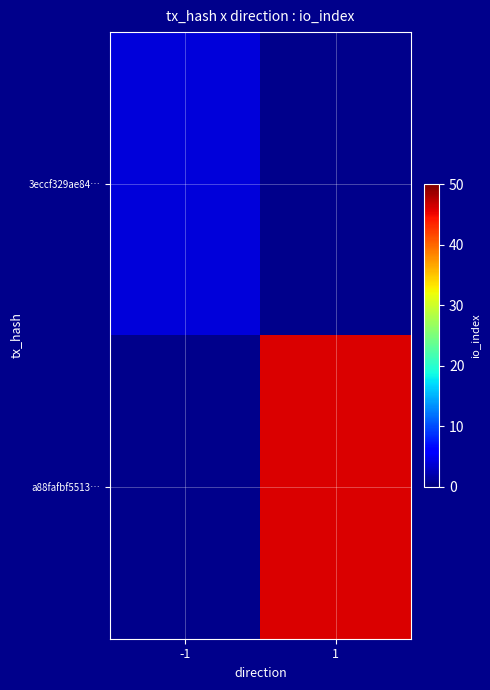

How many values in a88fafbf5513… are above zero?

1